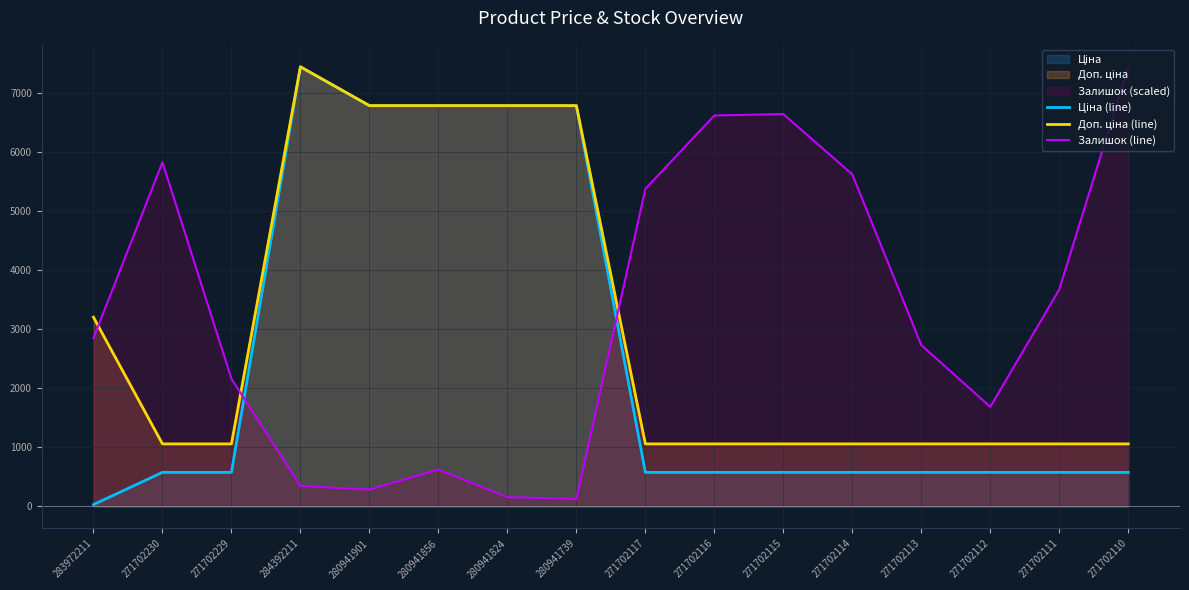

Rank the series at 271702110 from lowest to highest value.

Ціна (line), Доп. ціна (line), Залишок (line)